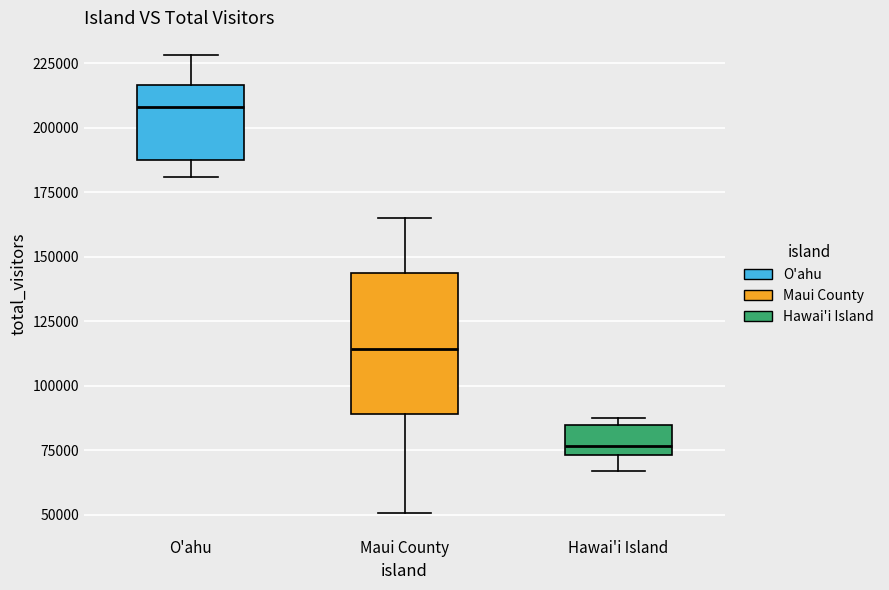

Reading left to right, read every box against the y-axis: the position of its median line, the range the box covers, and the ends of its whiskers. The values are not printed on the chart, so give them approximately, as read against the axis.

O'ahu: median 210000, box 190000 to 215000, whiskers 180000 to 230000
Maui County: median 115000, box 90000 to 145000, whiskers 50000 to 165000
Hawai'i Island: median 75000 (just above the box's lower edge), box 75000 to 85000, whiskers 65000 to 85000 (just above the box's upper edge)